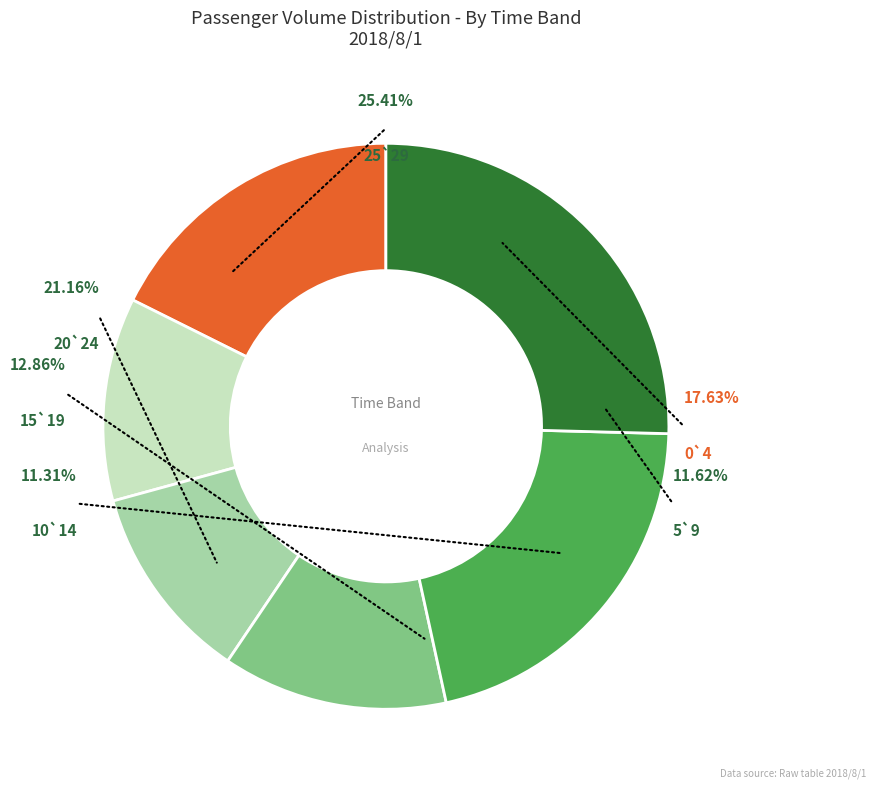

What is the change in value from 0`4 to 15`19?

-46